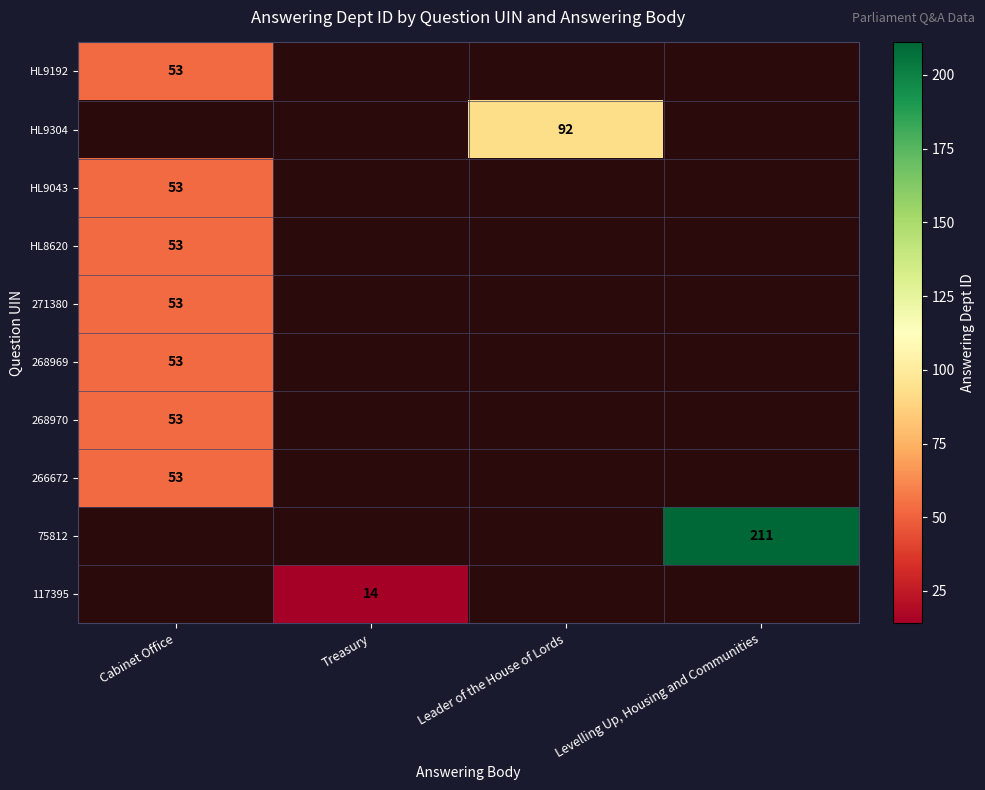

True or false: 75812 has a value of 62 at Levelling Up, Housing and Communities.

False